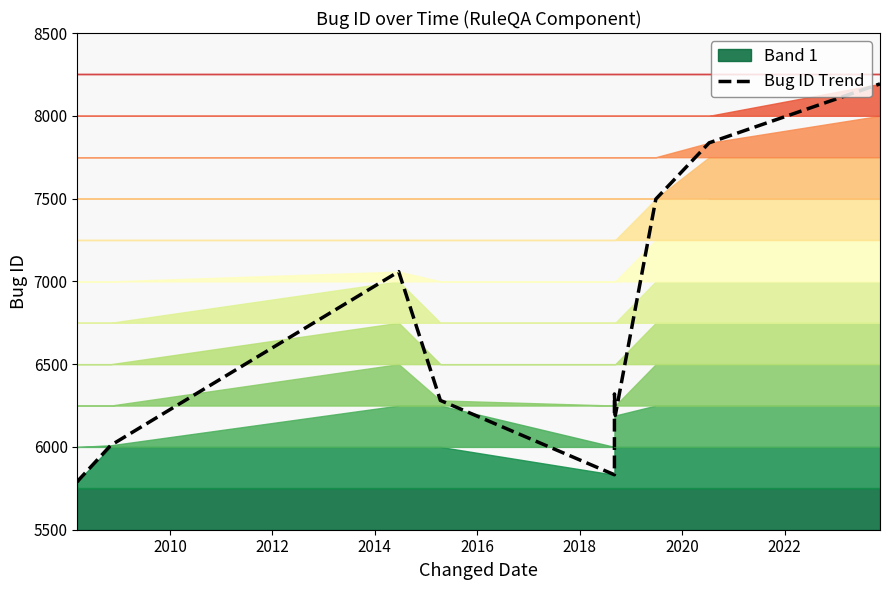

How many interior local valleys (lower than both neighbors) does the data have?

2